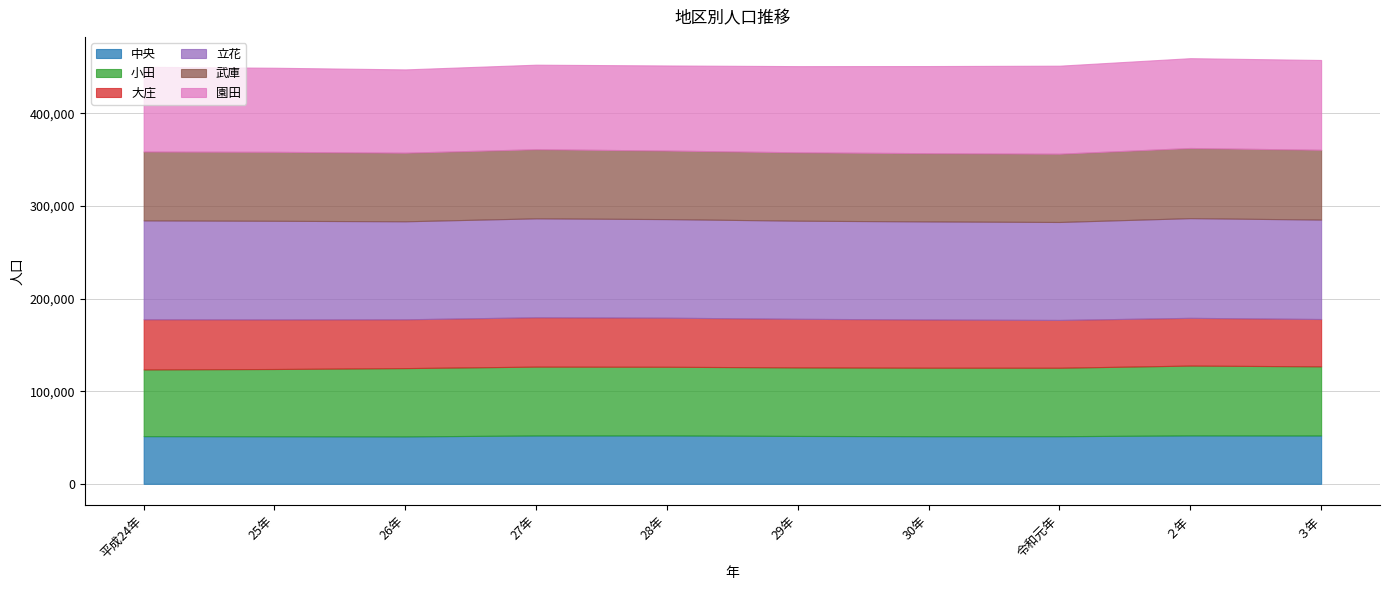

What is the value of the 立花 point at the 9th from the left?

107644